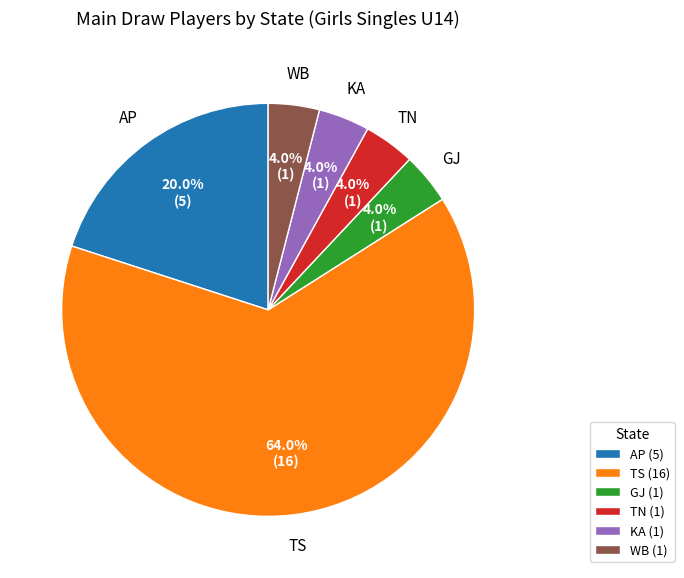

Combined, do TN and KA account for over 50%?

No